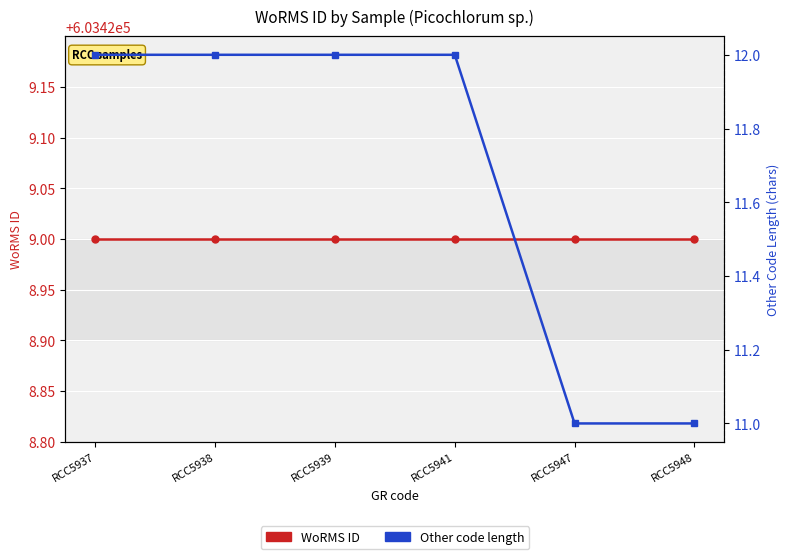

Which series has the largest total across all categories?

WoRMS ID